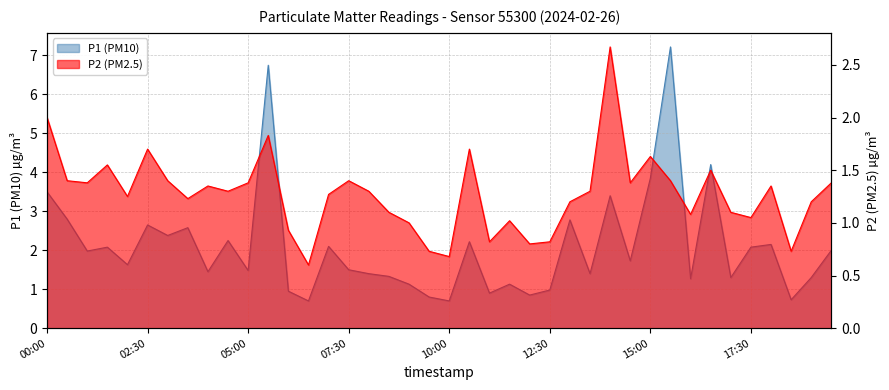

Which has a higher value, 01:00 or 09:00?

01:00